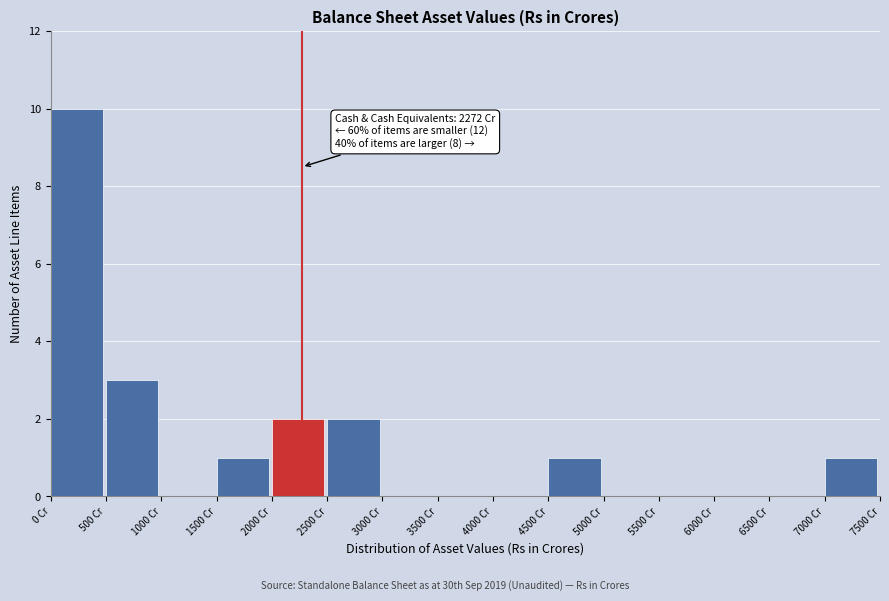

Which range on the x-axis has the tallest bar?

0 to 500